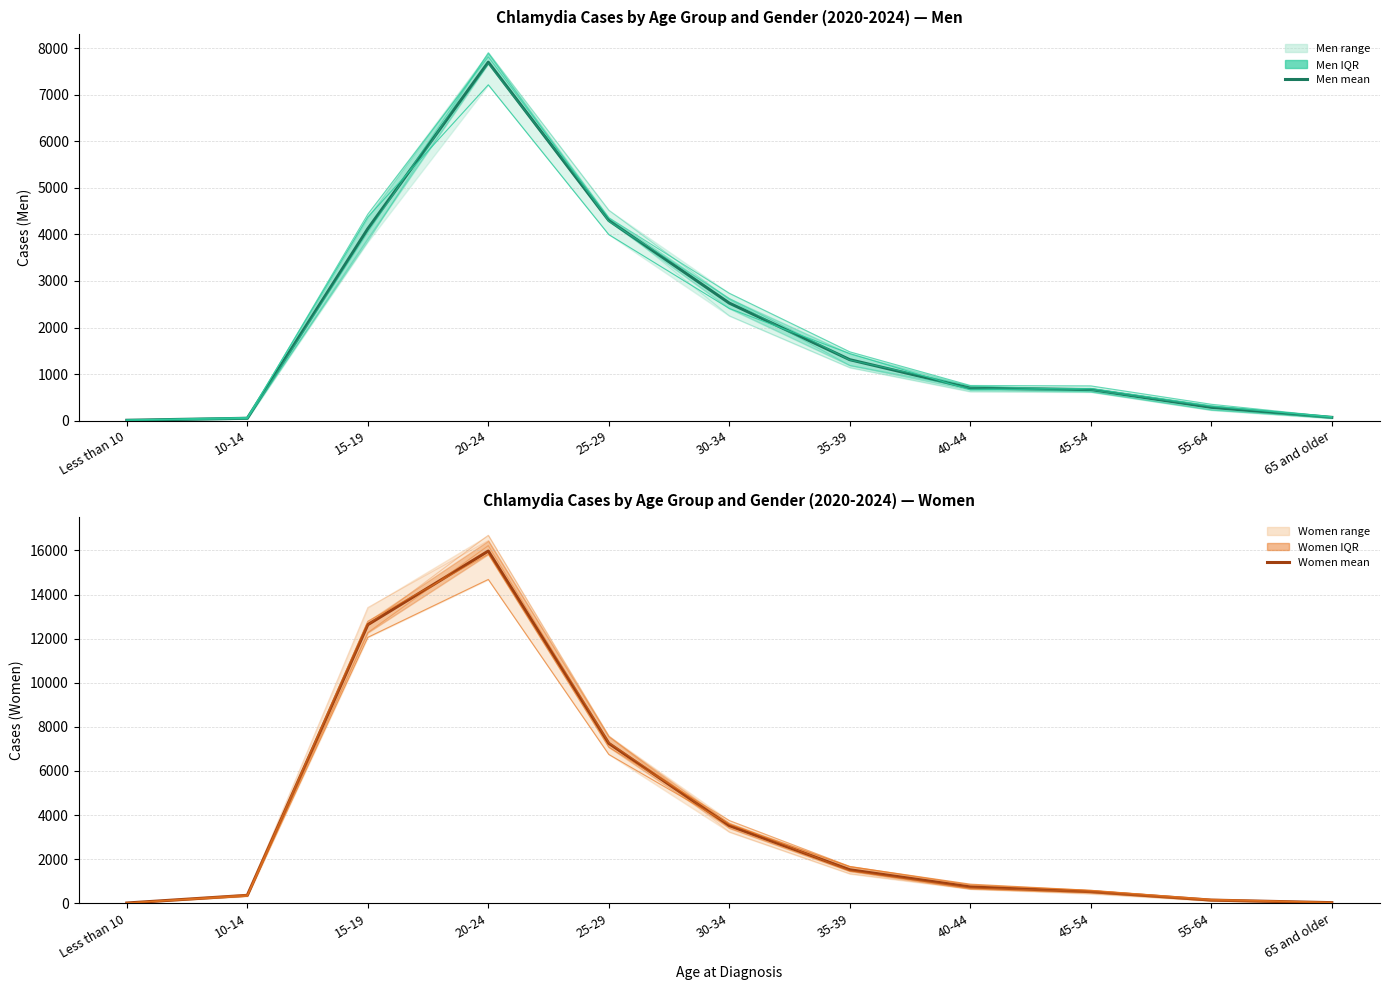

What is the difference between the maximum and minimum values in the Men mean series?

7695.8